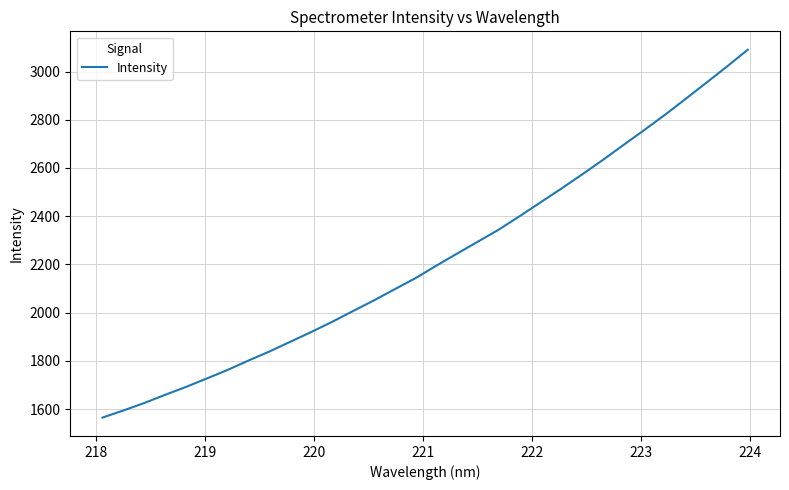

What is the difference between the maximum and minimum values?

1525.3